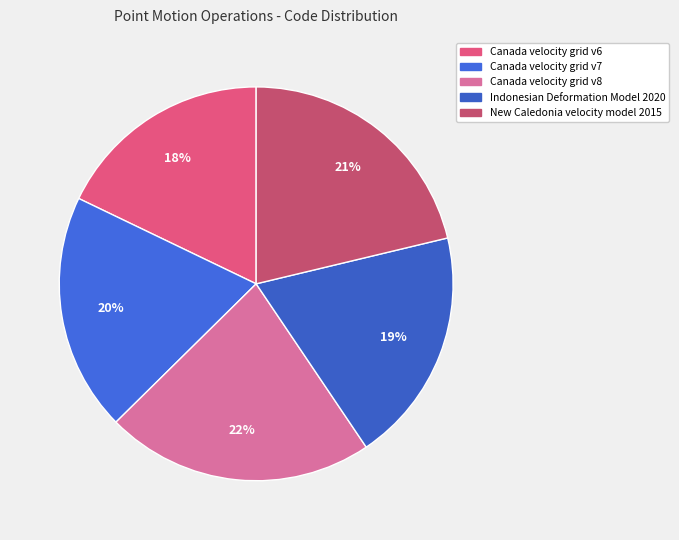

What is the total percentage of Indonesian Deformation Model 2020 and New Caledonia velocity model 2015?

40.6%